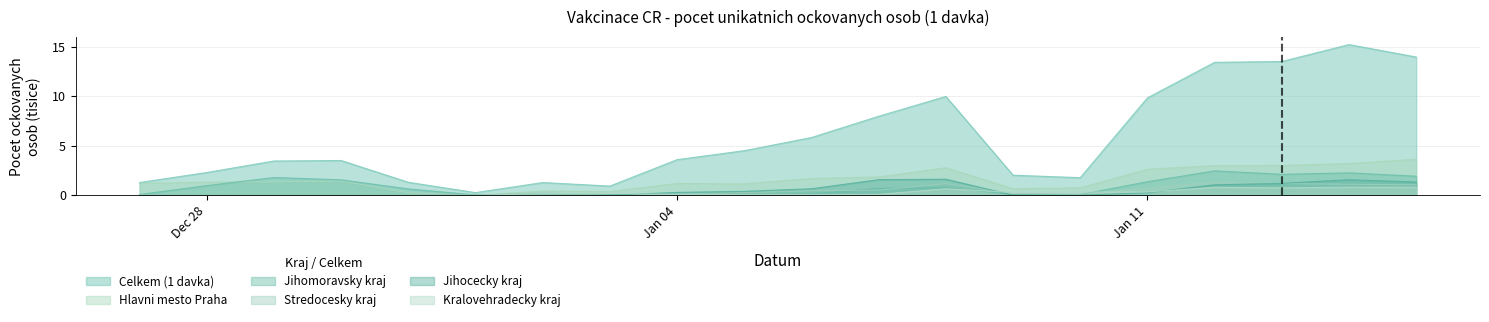

Is the value of Hlavni mesto Praha at 27.12.2020 greater than the value of Celkem (1 davka) at 14.01.2021?

No